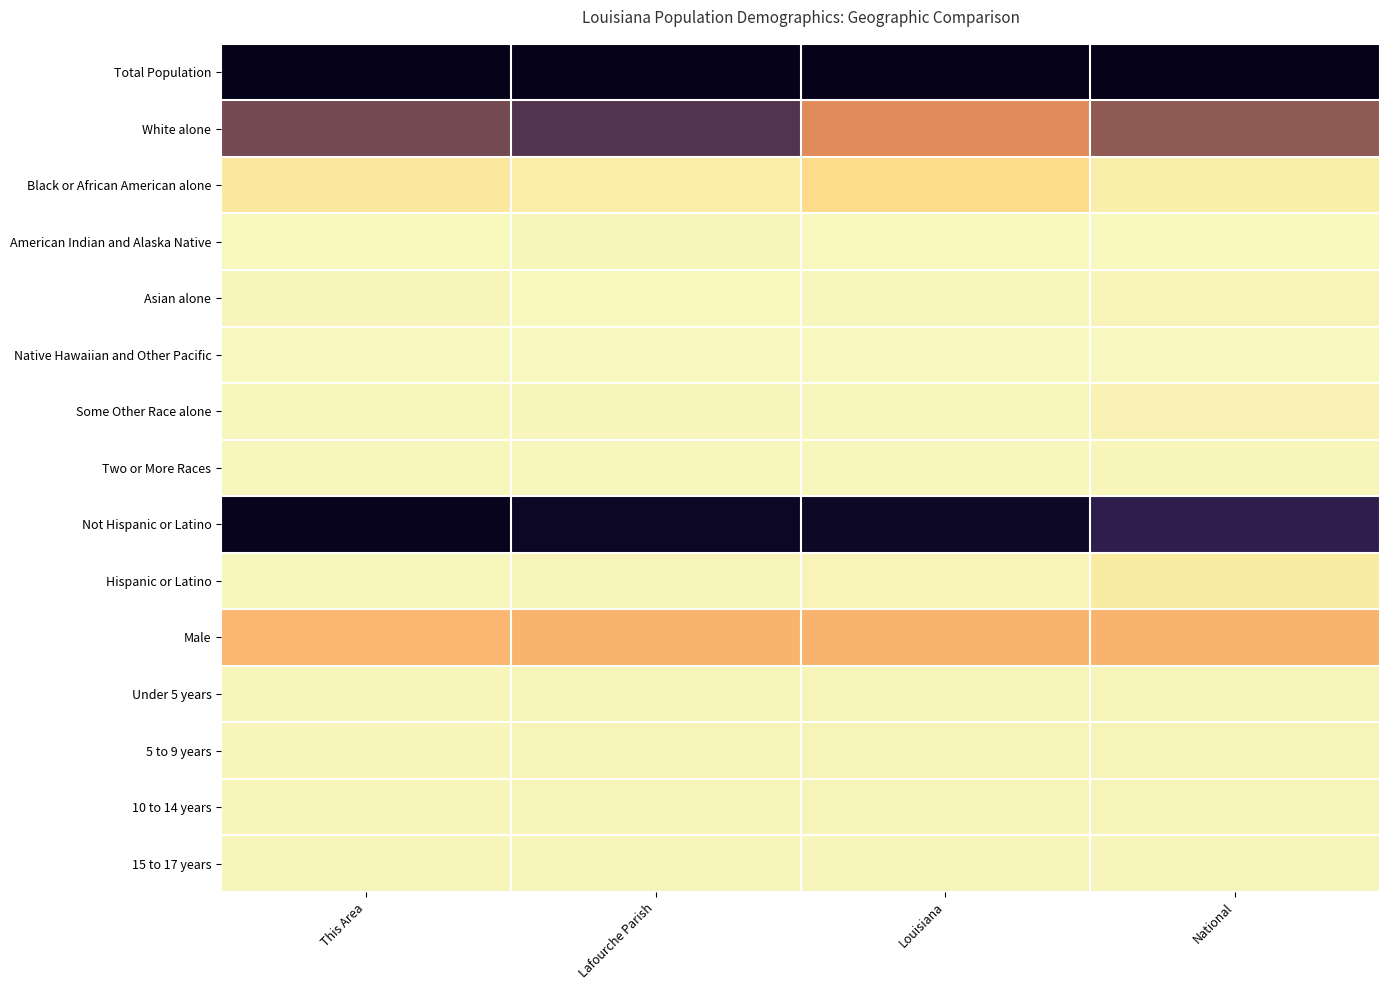

At which category does the chart reach its minimum across all series?

This Area